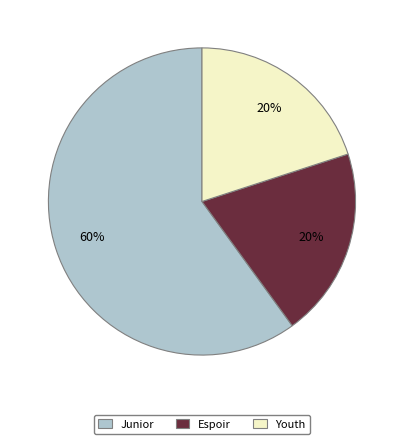

Which category has the biggest portion of the pie?

Junior